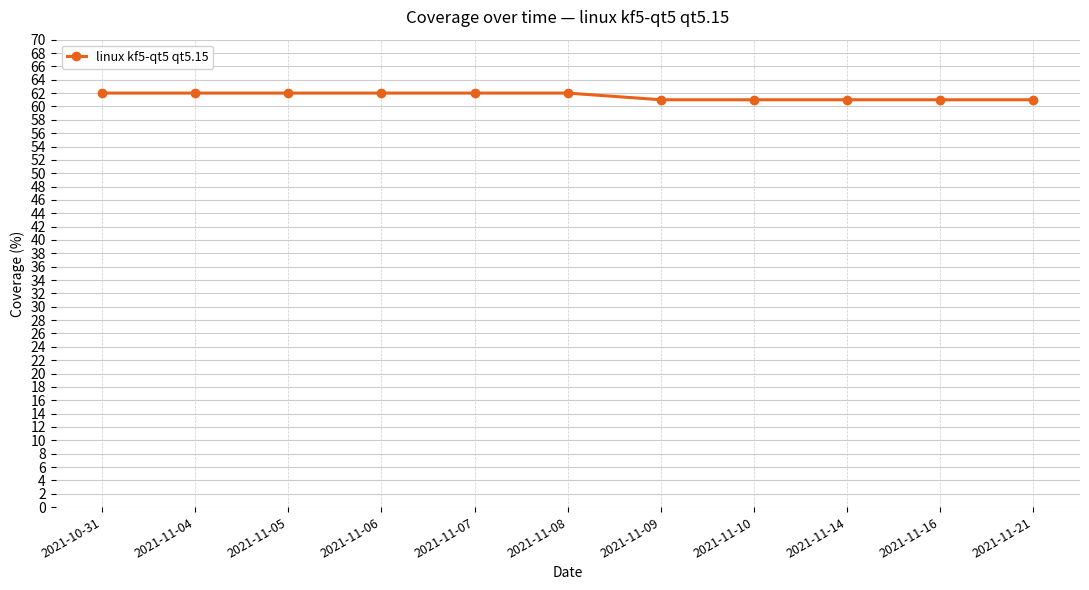

What position from the right is 2021-10-31?

11